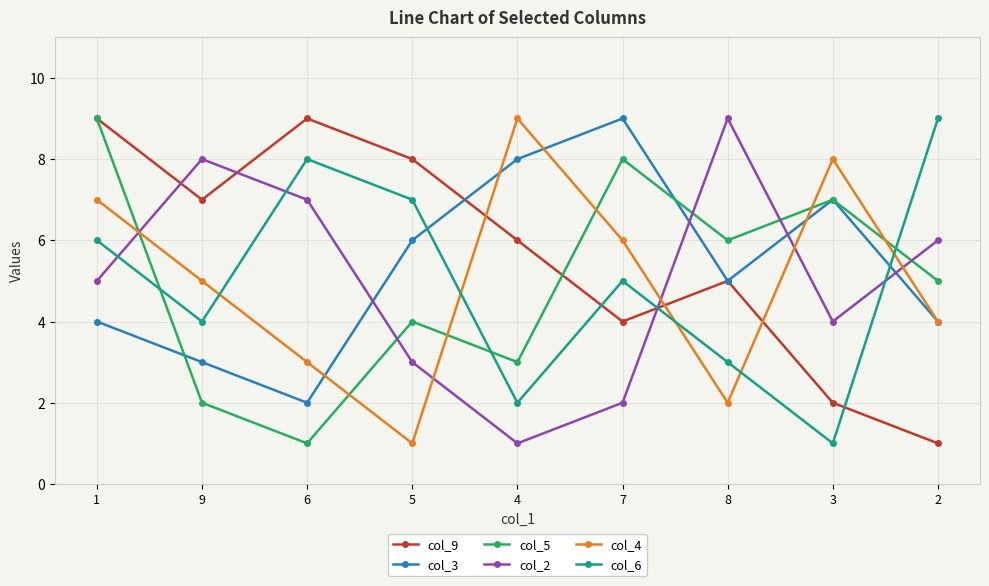

At 6, list the series in order from smallest to largest.

col_5, col_3, col_4, col_2, col_6, col_9